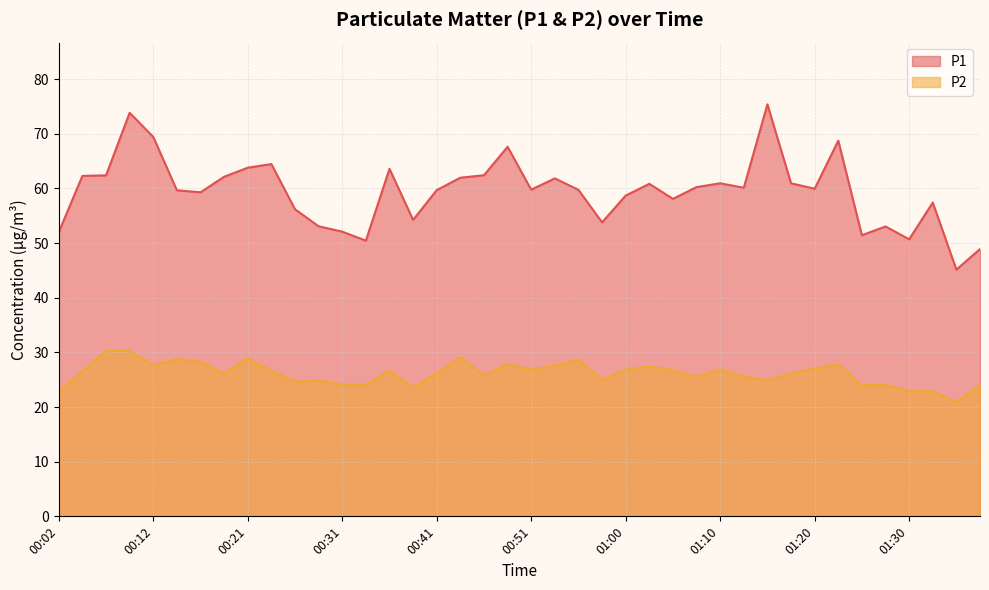

What value does the P2 series have at 01:15?

24.9